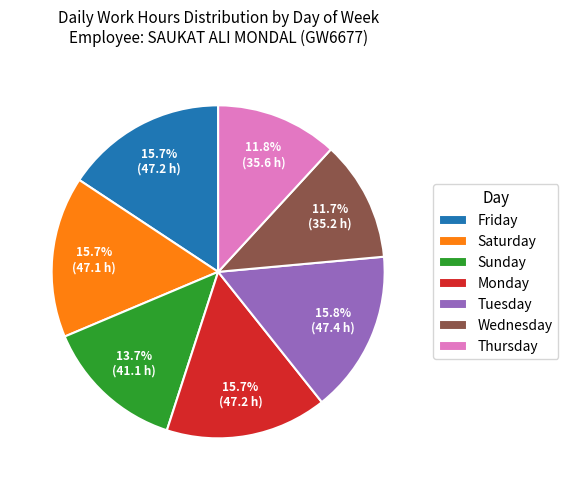

What portion of the pie excludes Wednesday?

88.3%